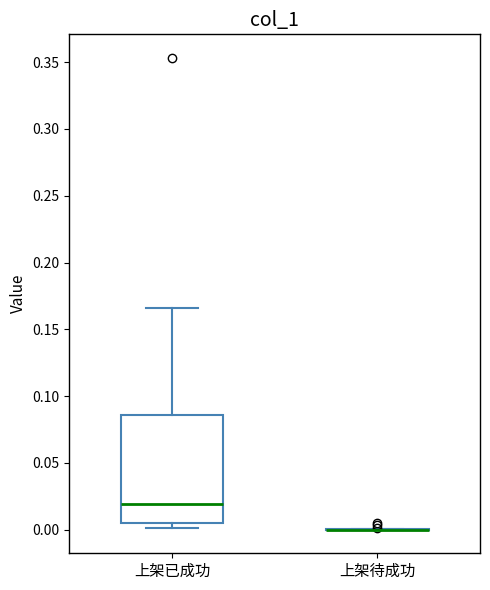

Reading left to right, transcribe this box plot: for each box, give where its median line is, the range the box spans, and where its two whiskers end, as read against the y-axis. The values are not printed on the chart, so give them approximately, as read against the axis.

上架已成功: median 0.020, box 0.005 to 0.085, whiskers 0.000 to 0.165
上架待成功: box collapsed to a line at 0.000, whiskers 0.000 to 0.000